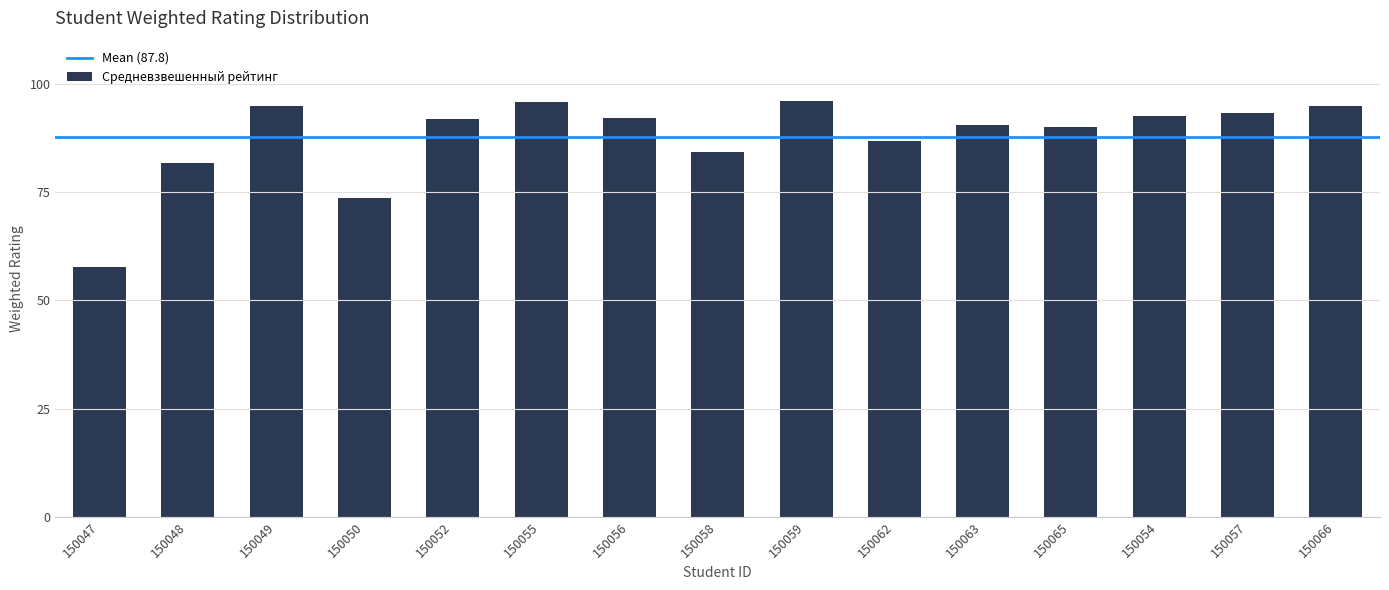

Is it true that the value at 150057 is 93.2?

True